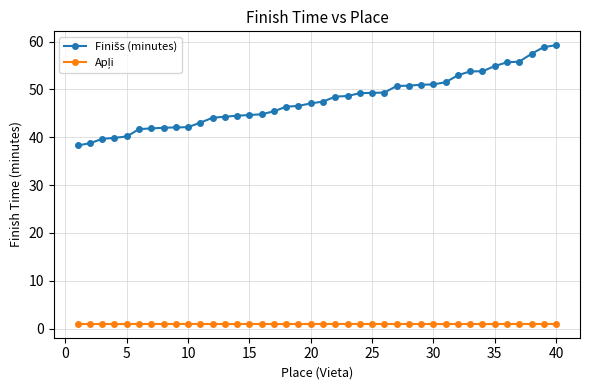

What is the maximum value shown in the chart?

59.2